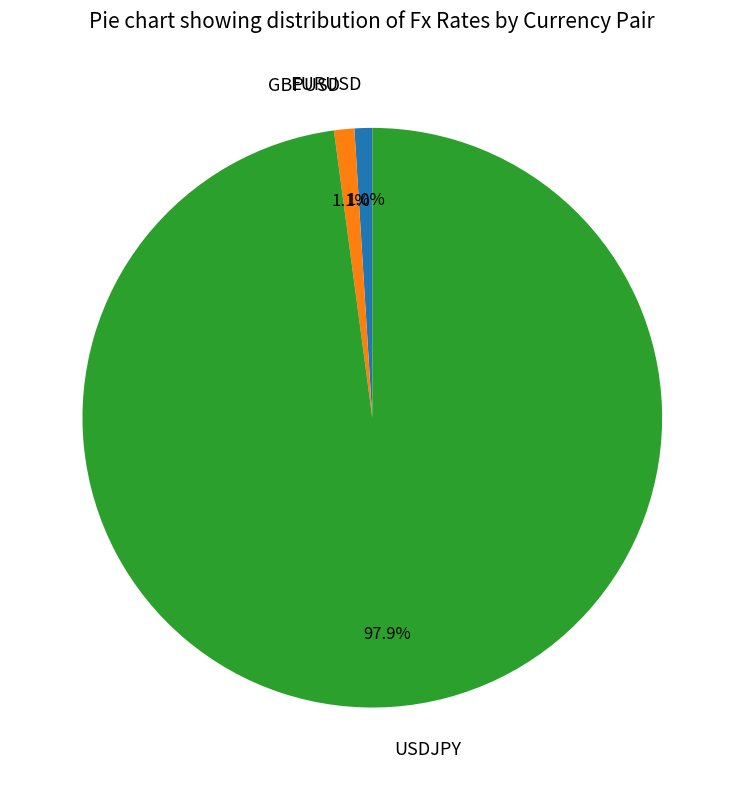

Between GBPUSD and USDJPY, which is larger?

USDJPY